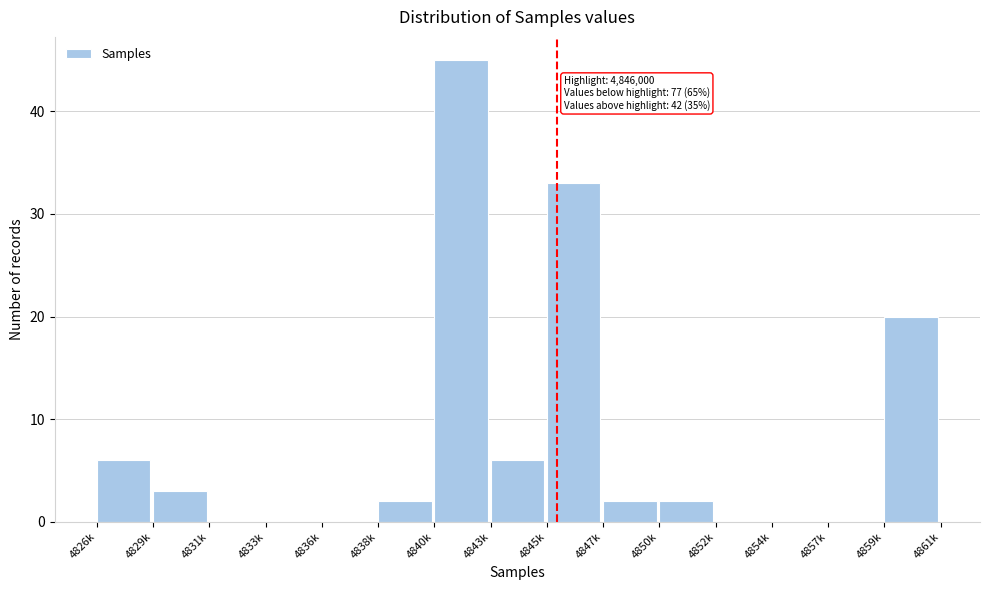

Reading right to left, list all the values displayed in this chart.

4859k=20	4857k=0	4854k=0	4852k=0	4850k=2	4847k=2	4845k=33	4843k=6	4840k=45	4838k=2	4836k=0	4833k=0	4831k=0	4829k=3	4826k=6